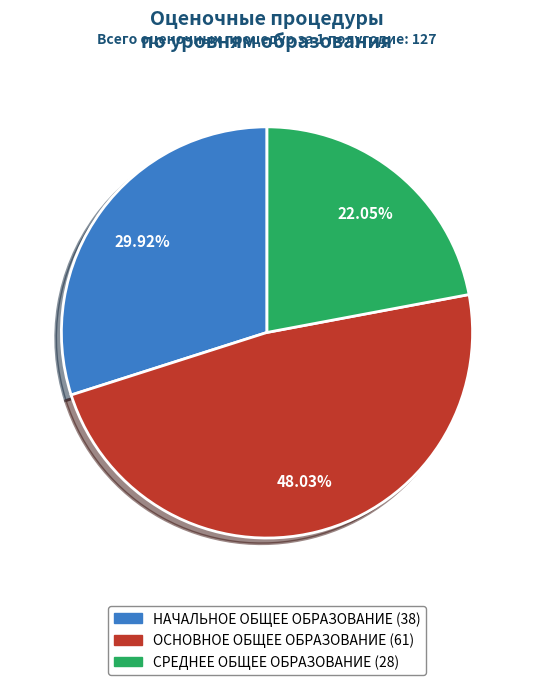

Is it true that НАЧАЛЬНОЕ ОБЩЕЕ ОБРАЗОВАНИЕ (38) is 30% of the pie?

True